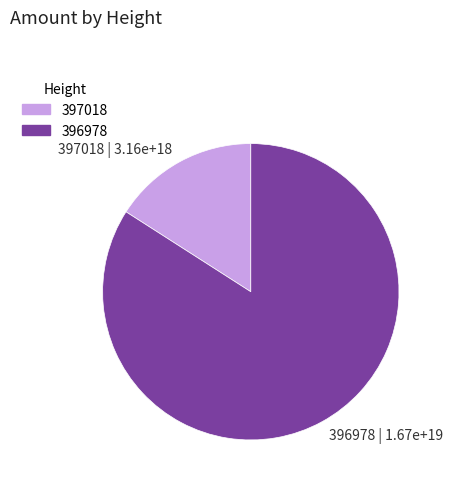

Rank the categories by value from highest to lowest.

396978, 397018